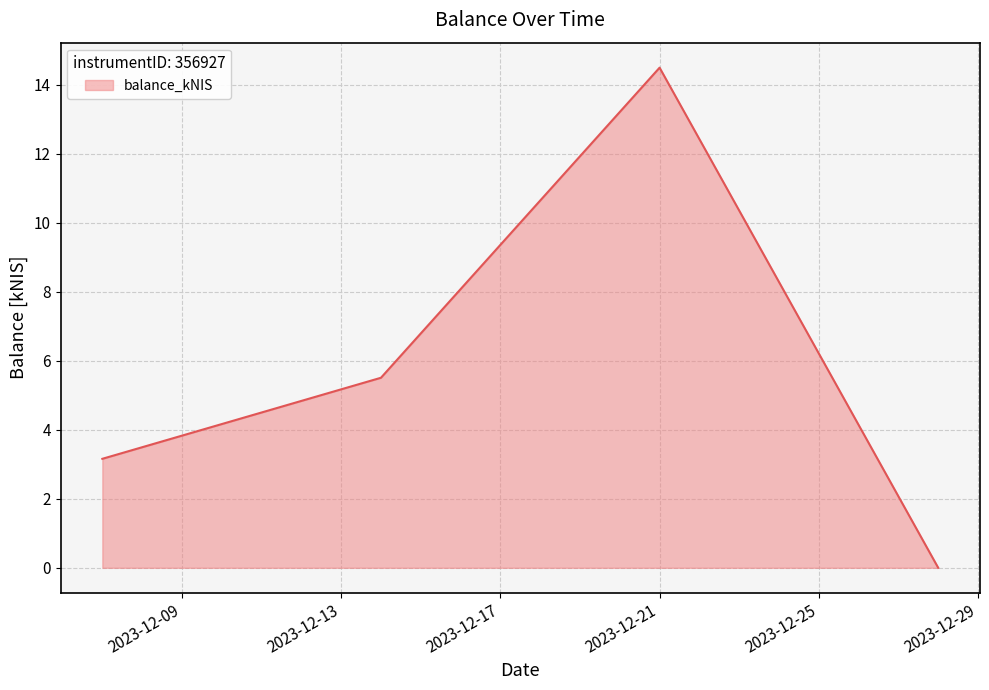

What is the greatest value displayed?

14.5